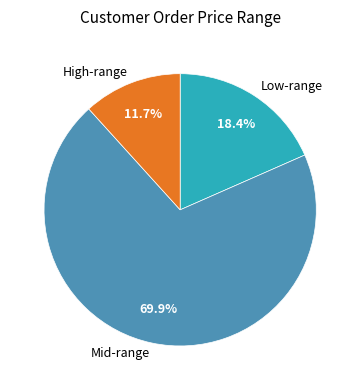

How many segments does this pie chart have?

3